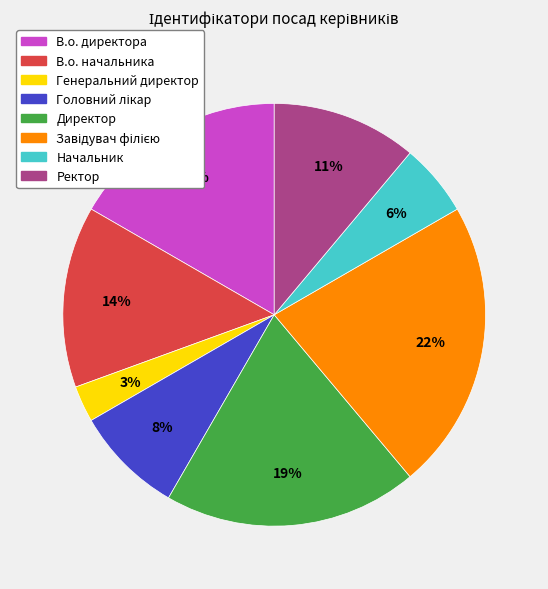

Between Ректор and Директор, which is larger?

Директор